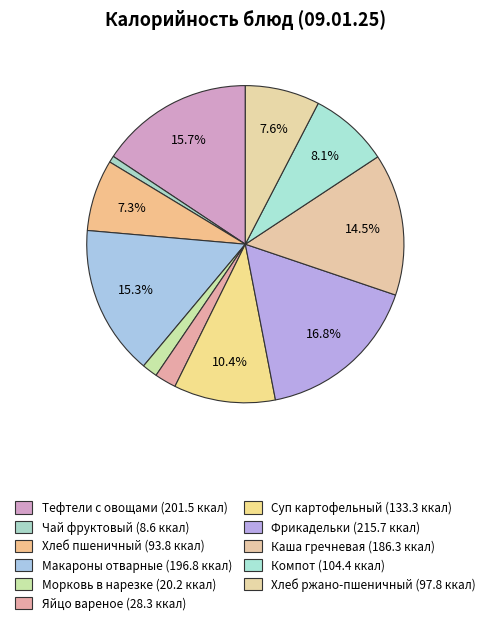

Count the number of slices in the pie.

11